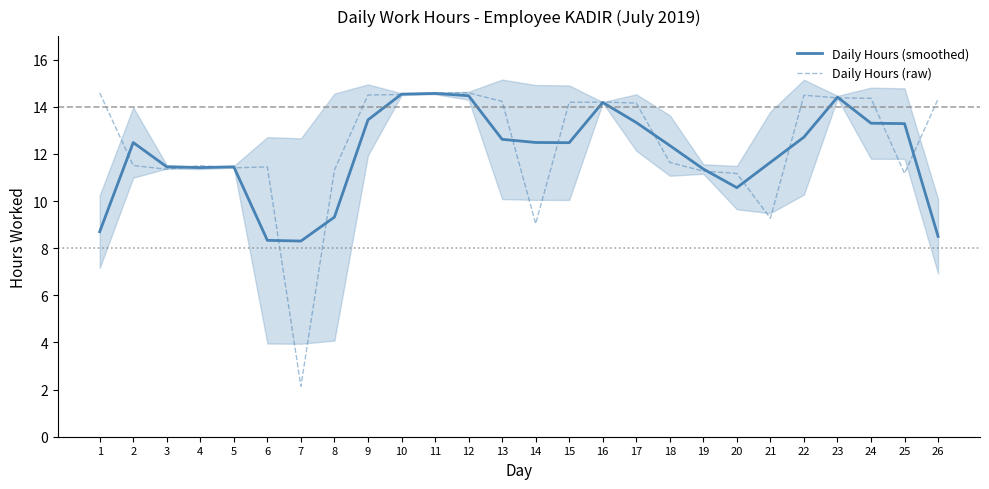

What is the average value of the Daily Hours (raw) series?

12.4